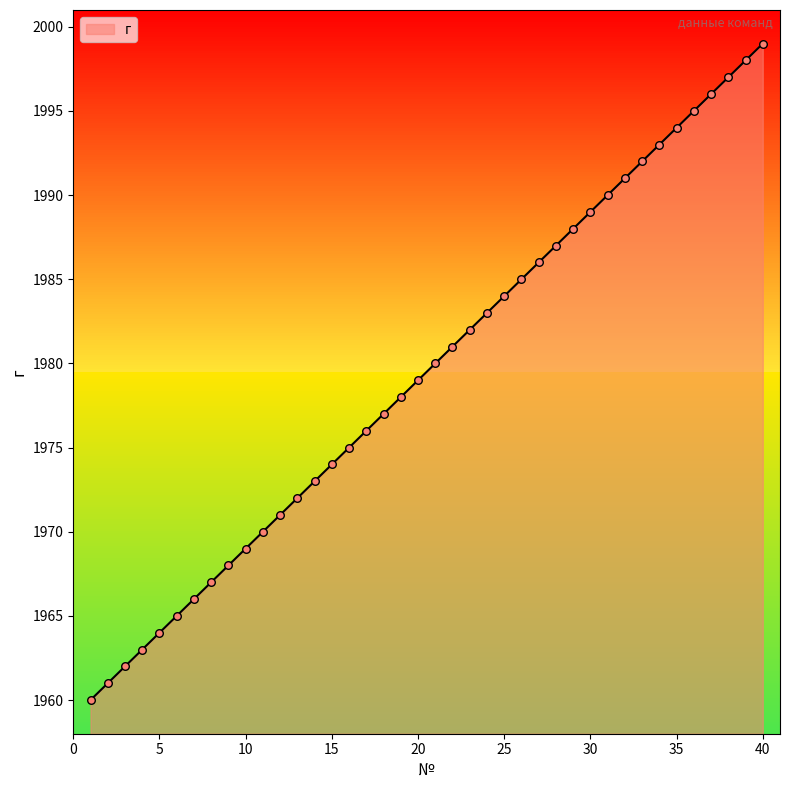

What is the change in value from 15 to 33?

+18